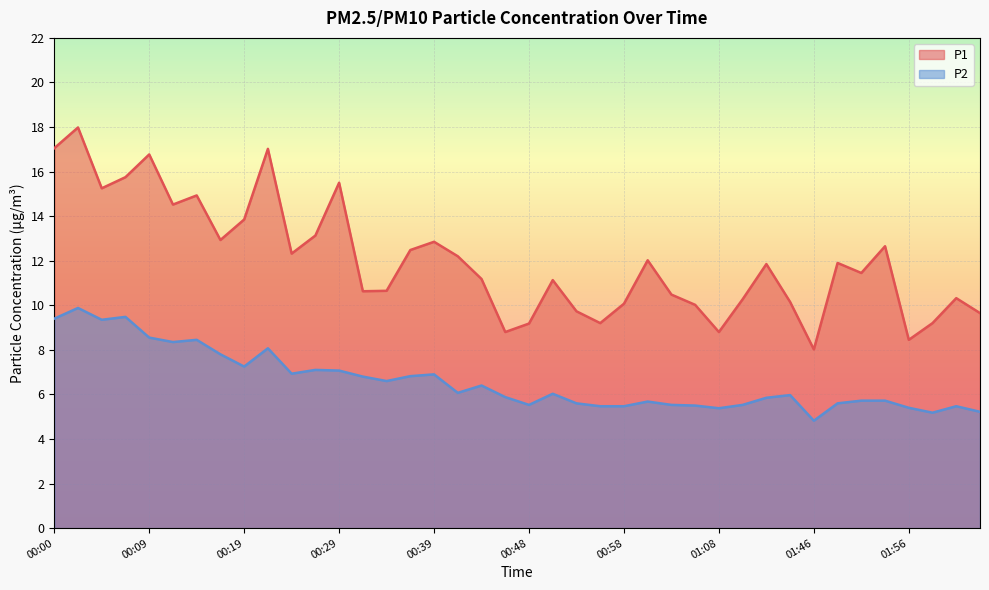

True or false: P2 and P1 cross at least once.

False